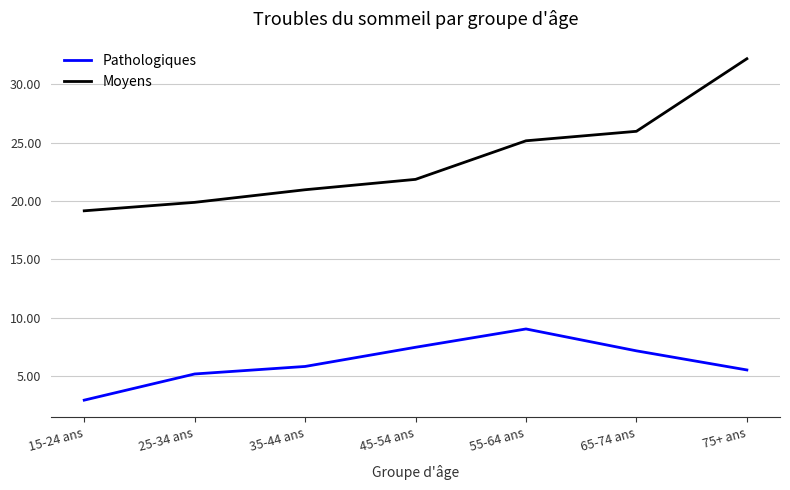

At how many categories does at least one series exceed 14?

7